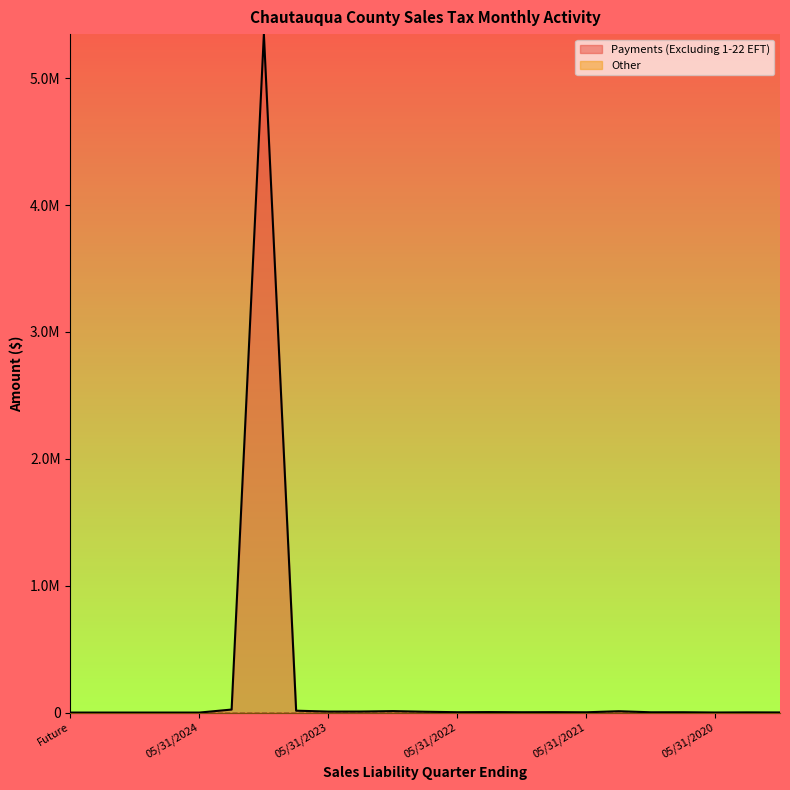

What is the difference between the maximum and minimum values?

5346882.6